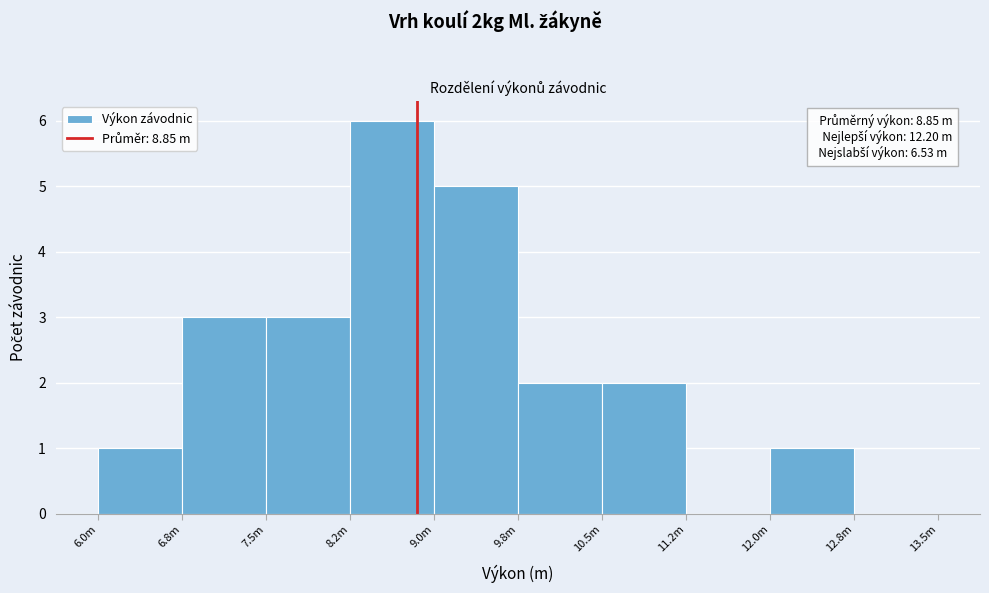

Reading right to left, list all the values displayed in this chart.

12.8m=0	12.0m=1	11.2m=0	10.5m=2	9.8m=2	9.0m=5	8.2m=6	7.5m=3	6.8m=3	6.0m=1